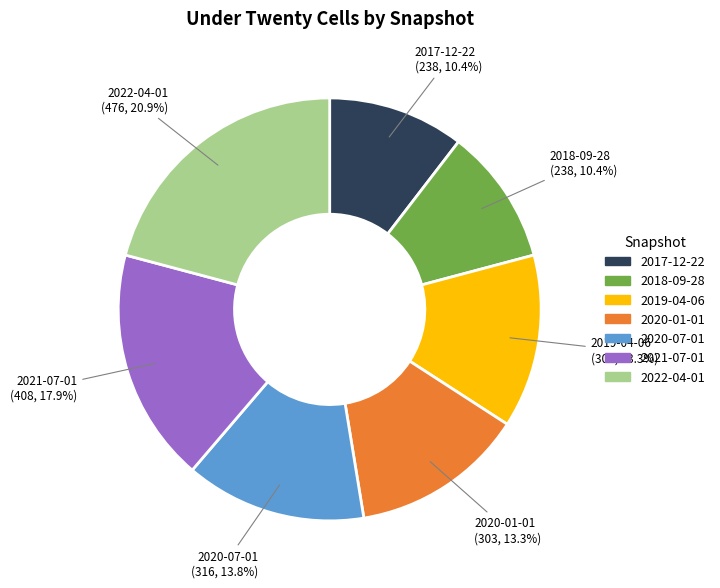

Does any single category account for the majority?

No